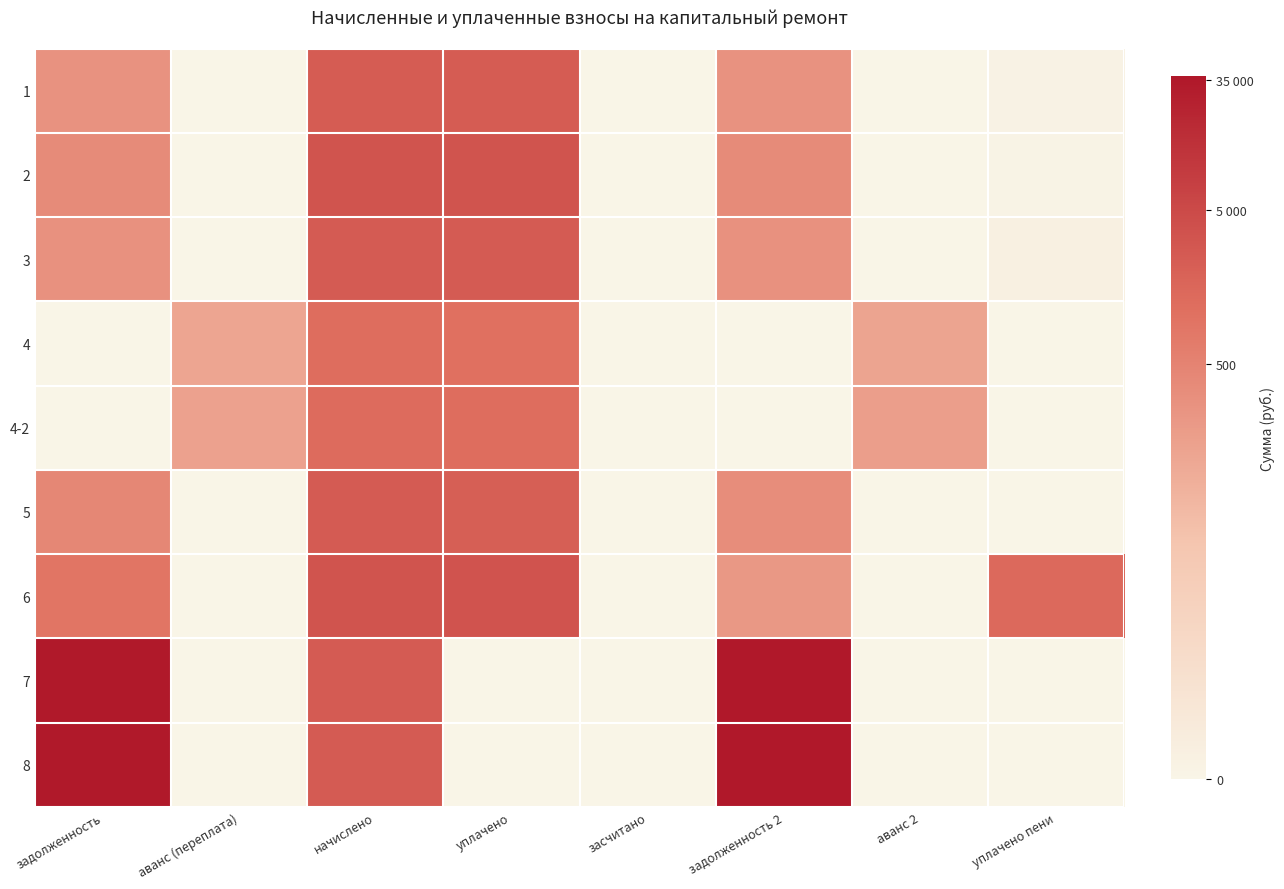

Reading right to left, extract all data points from this chart.

1: уплачено пени=0.2	аванс 2=0.0	задолженность 2=5.6	засчитано=0.0	уплачено=7.8	начислено=7.8	аванс (переплата)=0.0	задолженность=5.6
2: уплачено пени=0.1	аванс 2=0.0	задолженность 2=5.9	засчитано=0.0	уплачено=8.1	начислено=8.1	аванс (переплата)=0.0	задолженность=5.9
3: уплачено пени=0.4	аванс 2=0.0	задолженность 2=5.6	засчитано=0.0	уплачено=7.8	начислено=7.8	аванс (переплата)=0.0	задолженность=5.6
4: уплачено пени=0.0	аванс 2=4.9	задолженность 2=0.0	засчитано=0.0	уплачено=7.0	начислено=7.1	аванс (переплата)=4.8	задолженность=0.0
4-2: уплачено пени=0.0	аванс 2=5.1	задолженность 2=0.0	засчитано=0.0	уплачено=7.1	начислено=7.2	аванс (переплата)=5.0	задолженность=0.0
5: уплачено пени=0.0	аванс 2=0.0	задолженность 2=5.8	засчитано=0.0	уплачено=7.7	начислено=7.8	аванс (переплата)=0.0	задолженность=6.1
6: уплачено пени=7.3	аванс 2=0.0	задолженность 2=5.3	засчитано=0.0	уплачено=8.2	начислено=8.1	аванс (переплата)=0.0	задолженность=6.8
7: уплачено пени=0.0	аванс 2=0.0	задолженность 2=10.5	засчитано=0.0	уплачено=0.0	начислено=7.8	аванс (переплата)=0.0	задолженность=10.5
8: уплачено пени=0.0	аванс 2=0.0	задолженность 2=10.5	засчитано=0.0	уплачено=0.0	начислено=7.8	аванс (переплата)=0.0	задолженность=10.5